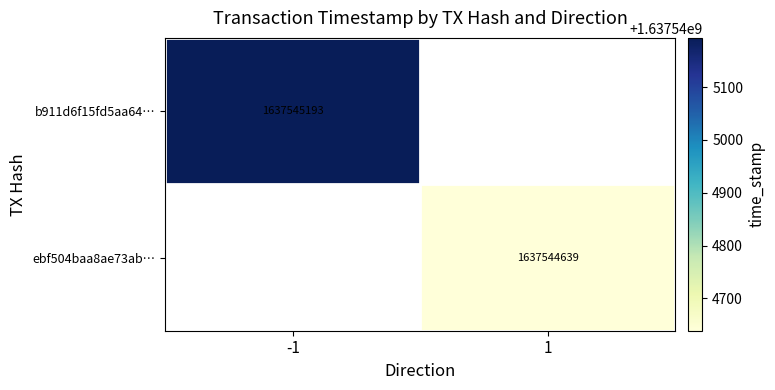

What is the sum of all ebf504baa8ae73abe44687d8c9e7f5cd690539d values?

1637544640